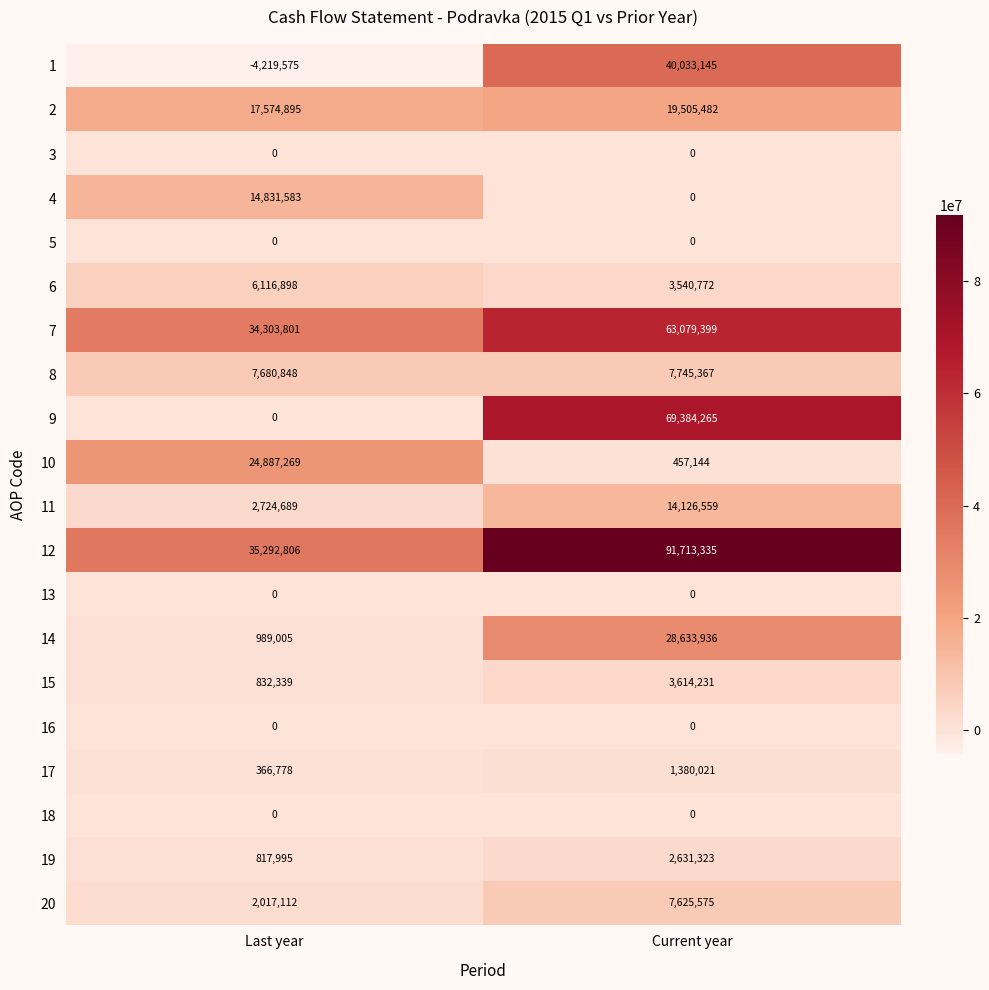

What is the sum of all 17 values?

1746799